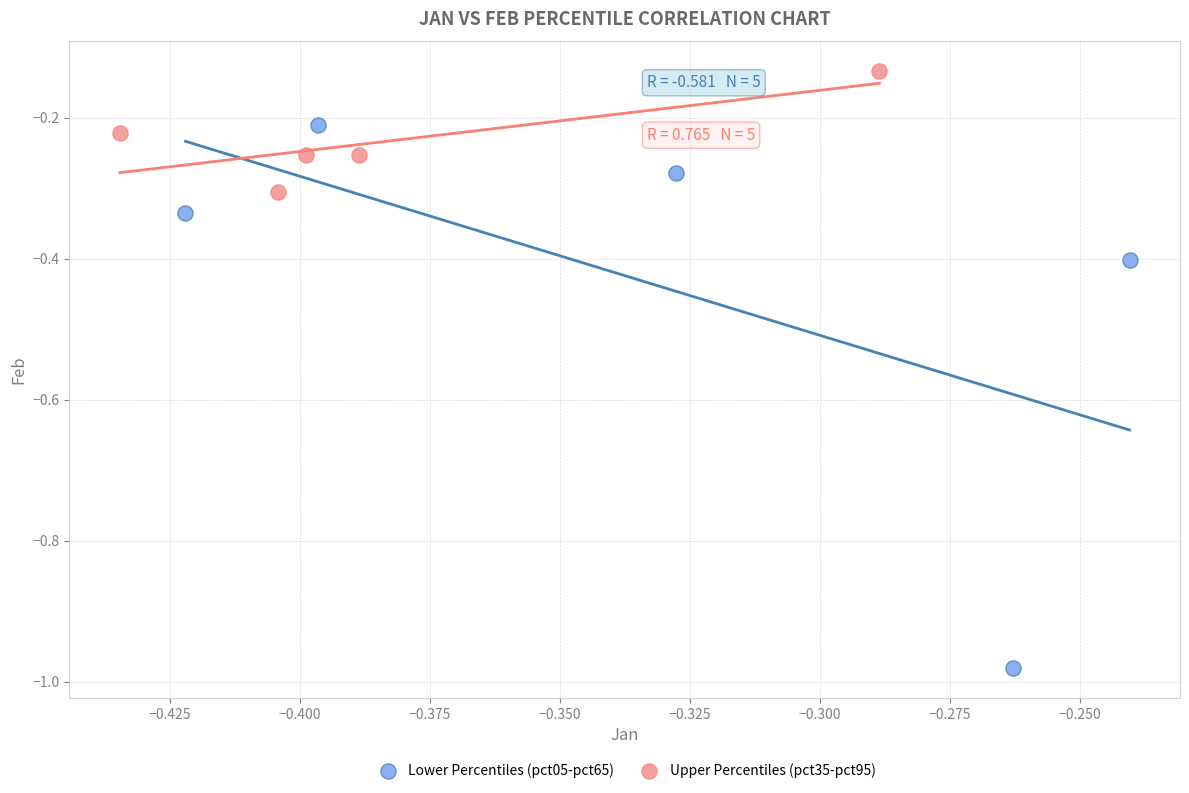

Which series reaches the minimum Y coordinate?

Lower Percentiles (pct05-pct65)